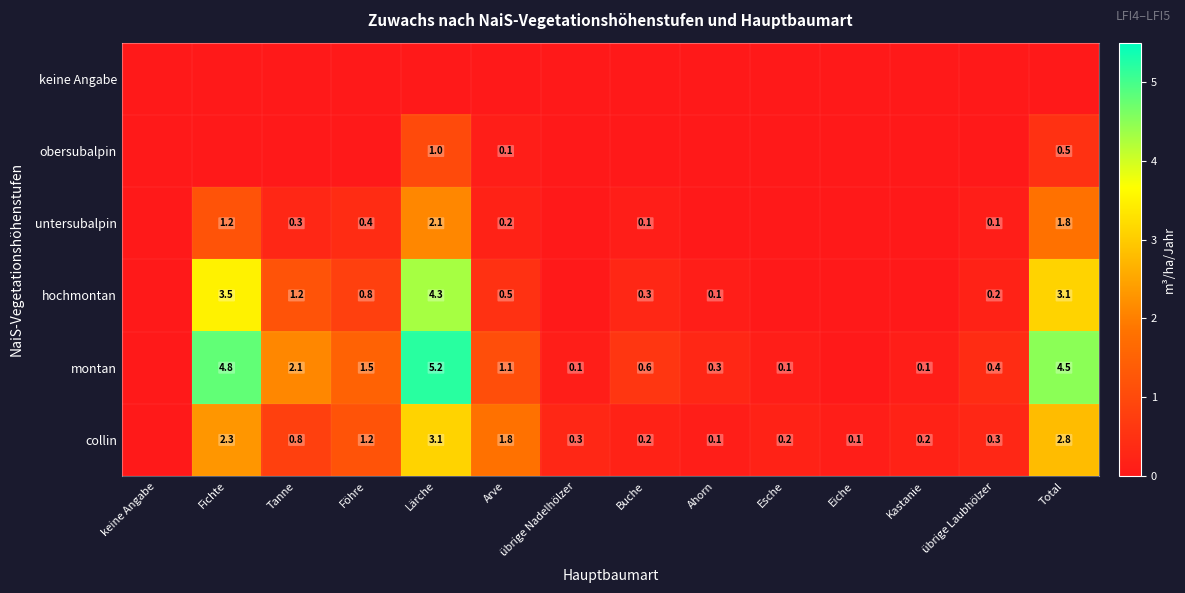

Is the value of montan at Kastanie greater than the value of collin at Föhre?

No